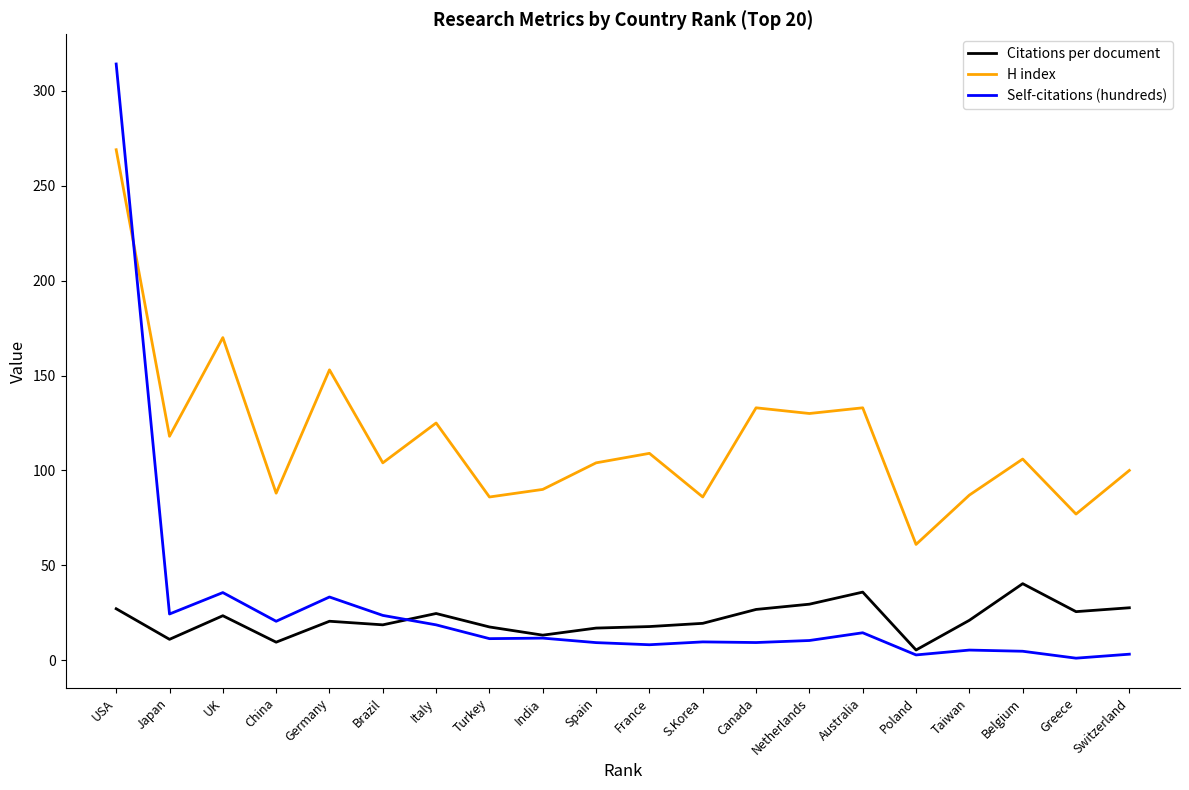

True or false: H index and Self-citations (hundreds) intersect in this chart.

True